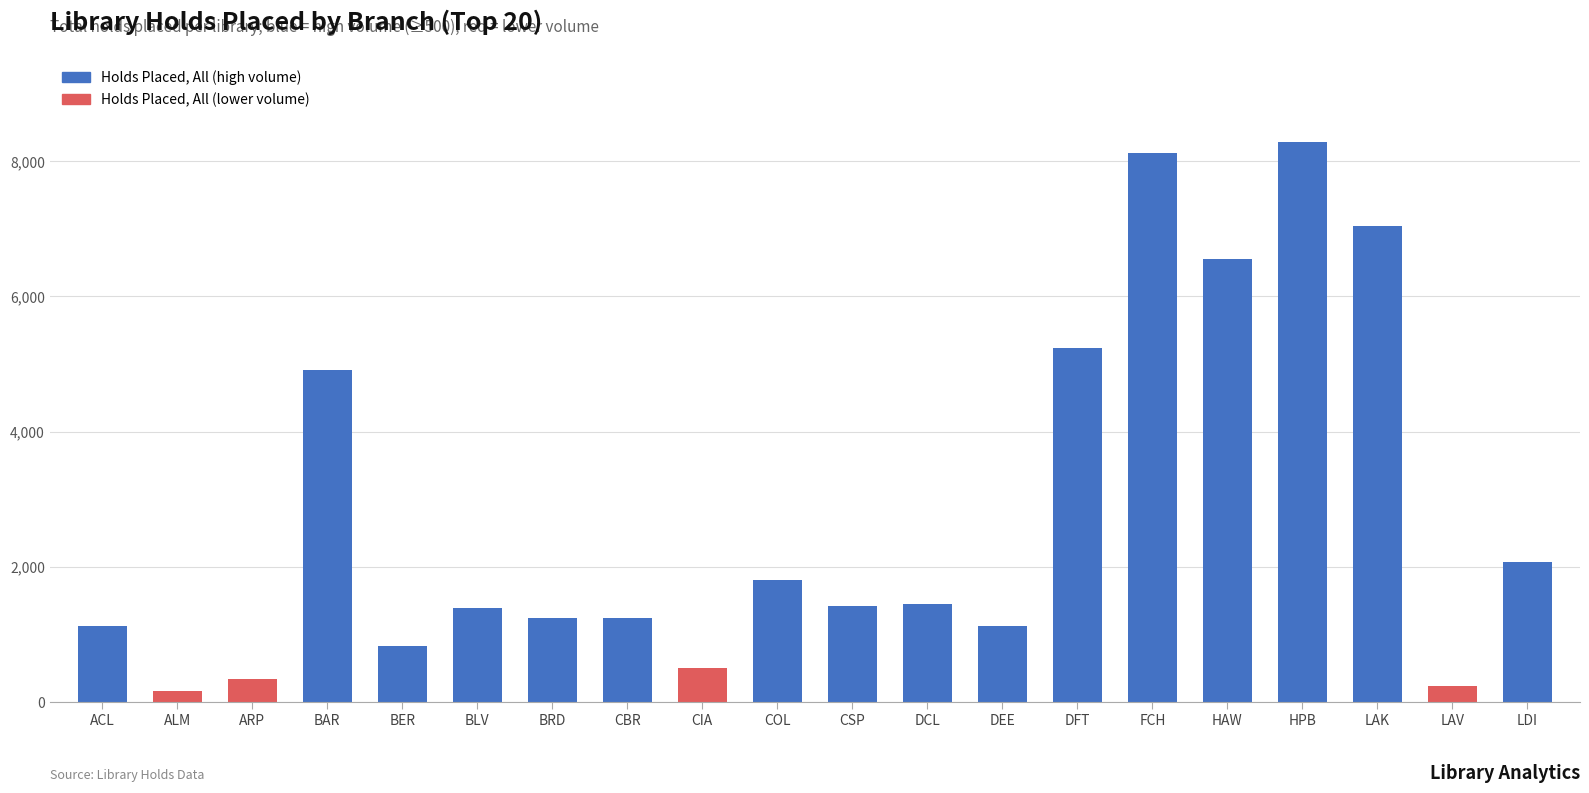

What is the label of the 17th bar from the right?

BAR